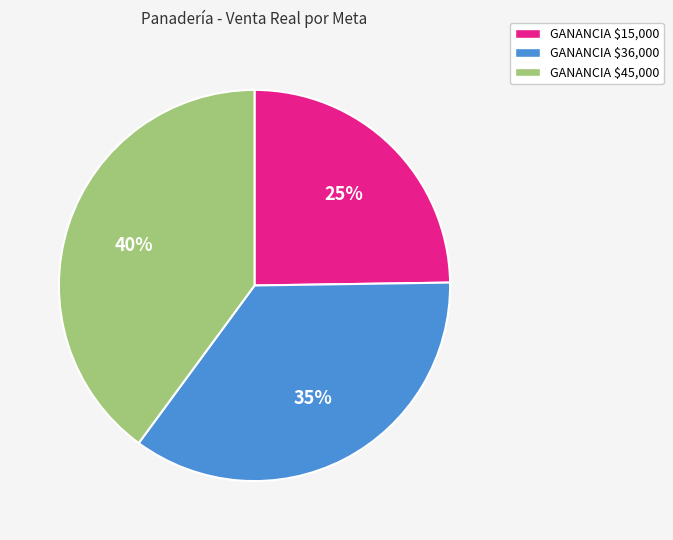

Which slice is the largest?

GANANCIA $45,000